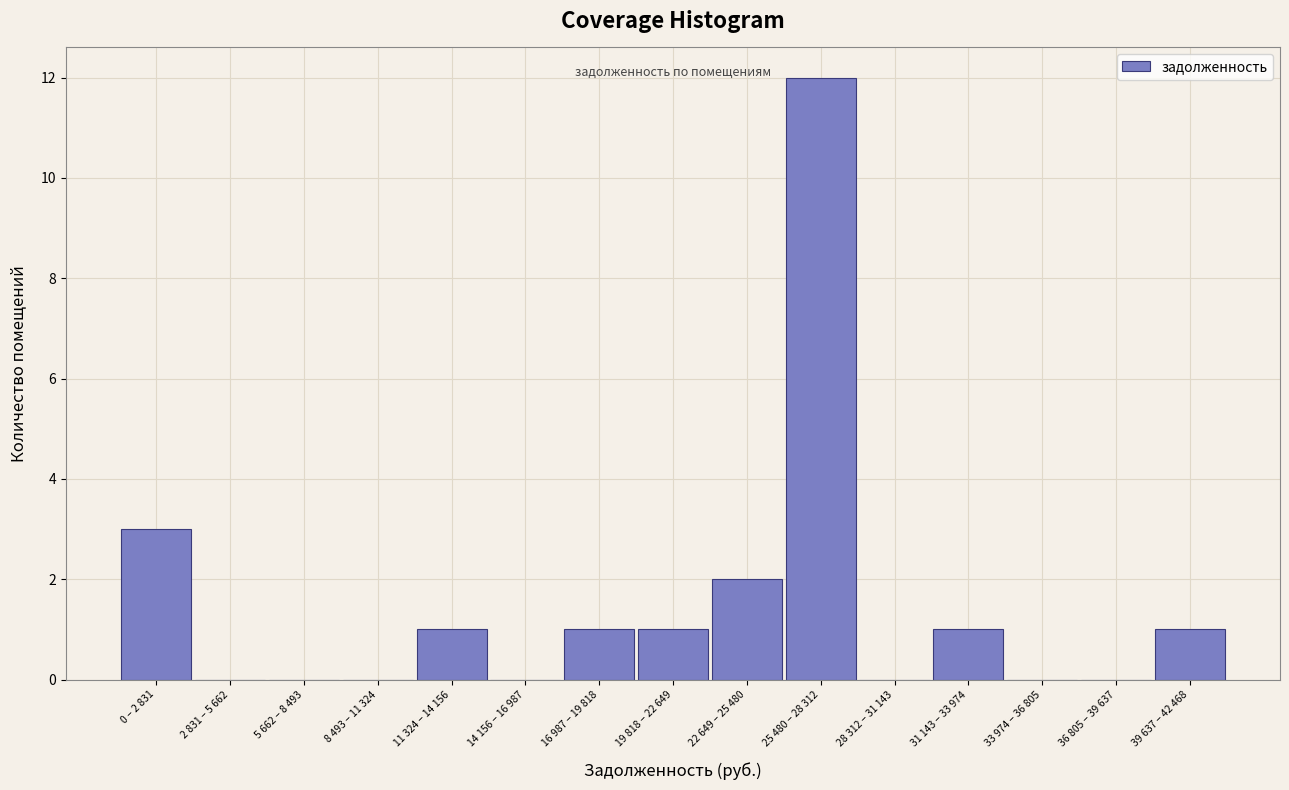

Reading left to right, transcribe all the data shown in this chart.

0 – 2 831=3	2 831 – 5 662=0	5 662 – 8 493=0	8 493 – 11 324=0	11 324 – 14 156=1	14 156 – 16 987=0	16 987 – 19 818=1	19 818 – 22 649=1	22 649 – 25 480=2	25 480 – 28 312=12	28 312 – 31 143=0	31 143 – 33 974=1	33 974 – 36 805=0	36 805 – 39 637=0	39 637 – 42 468=1